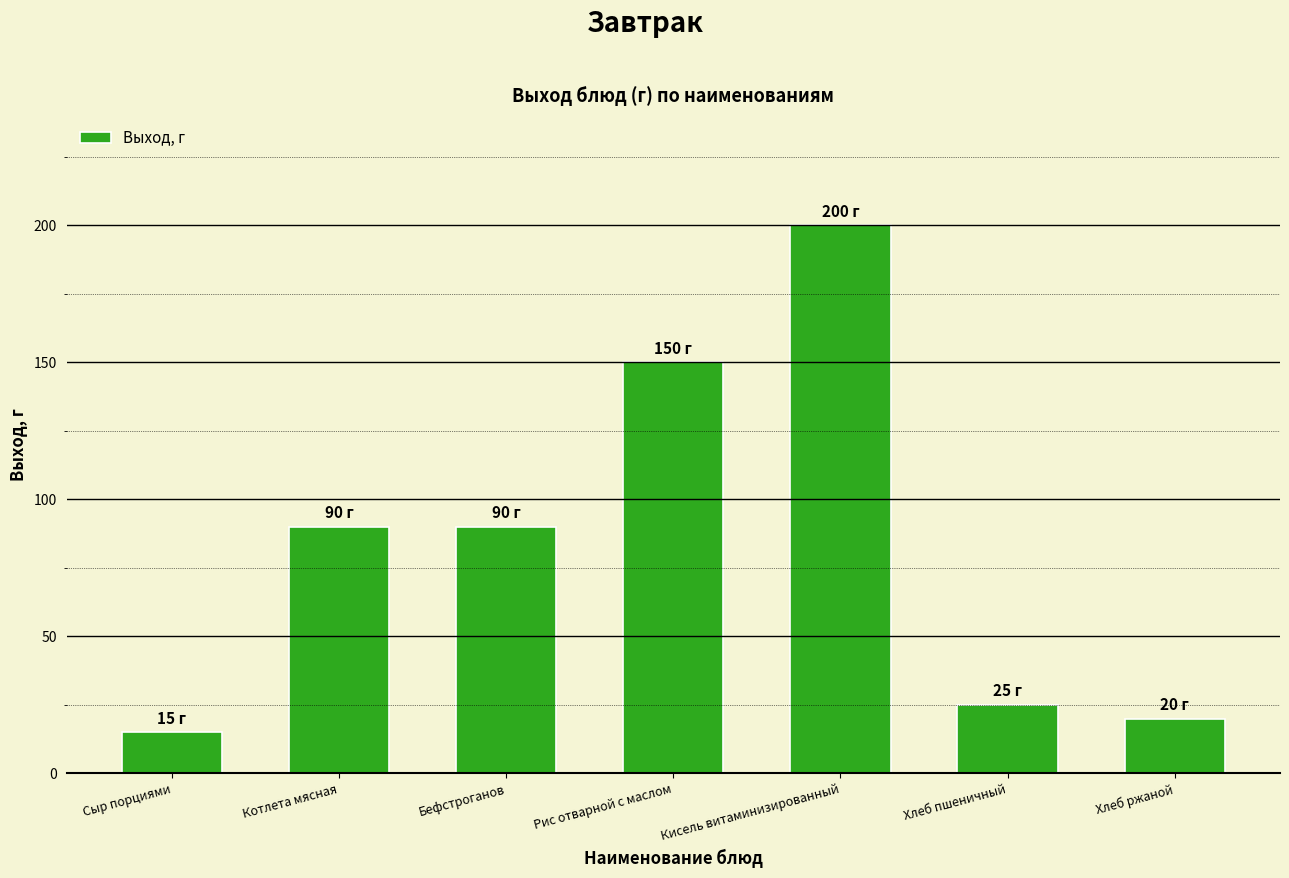

What is the label of the 2nd bar from the right?

Хлеб пшеничный